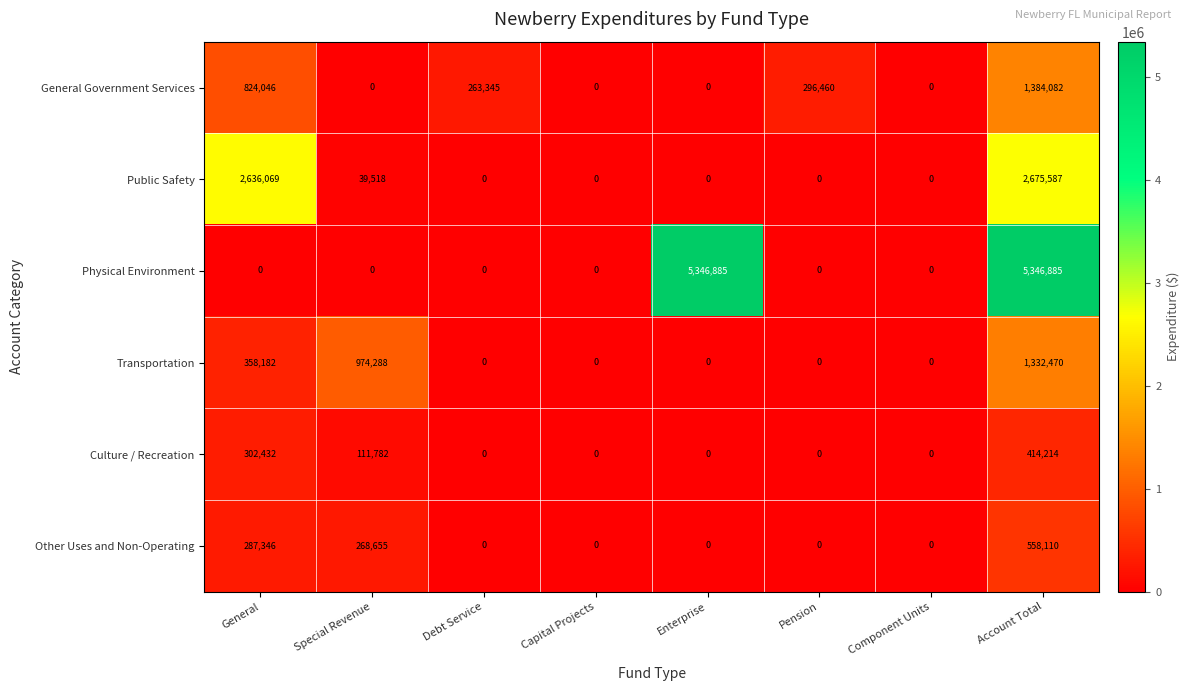

True or false: Physical Environment has a value of 5346885 at Account Total.

True